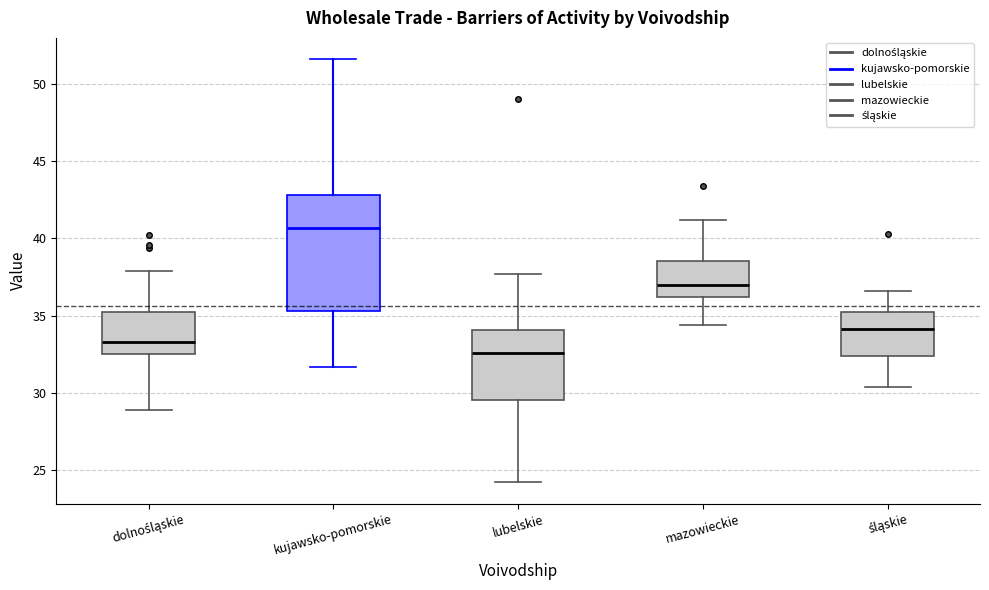

Reading left to right, read every box against the y-axis: the position of its median line, the range the box covers, and the ends of its whiskers. The values are not printed on the chart, so give them approximately, as read against the axis.

dolnośląskie: median 33.5, box 32.5 to 35.5, whiskers 29.0 to 38.0
kujawsko-pomorskie: median 40.5, box 35.5 to 43.0, whiskers 31.5 to 51.5
lubelskie: median 32.5, box 29.5 to 34.0, whiskers 24.0 to 37.5
mazowieckie: median 37.0, box 36.0 to 38.5, whiskers 34.5 to 41.0
śląskie: median 34.0, box 32.5 to 35.0, whiskers 30.5 to 36.5